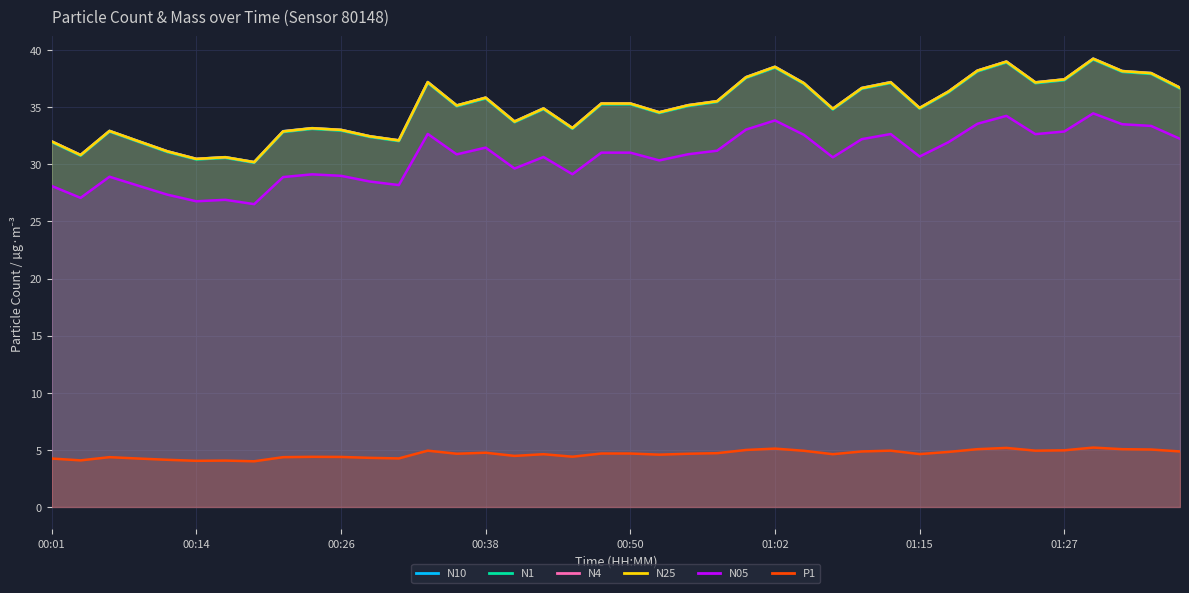

Is the value of P1 at 9 greater than the value of N05 at 39?

No